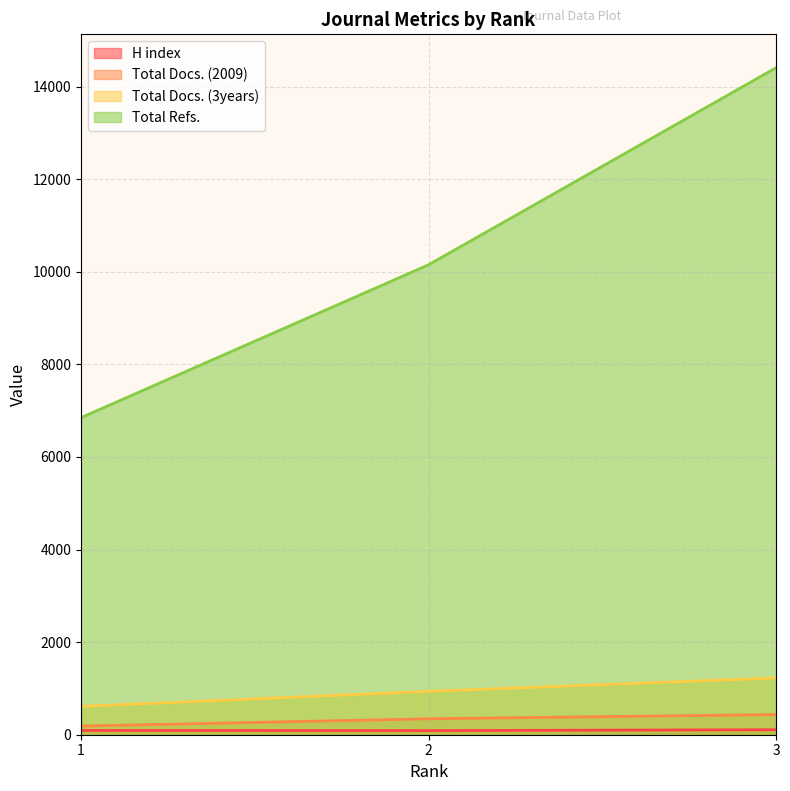

What is the value of the Total Docs. (2009) point at the 1st from the left?

187